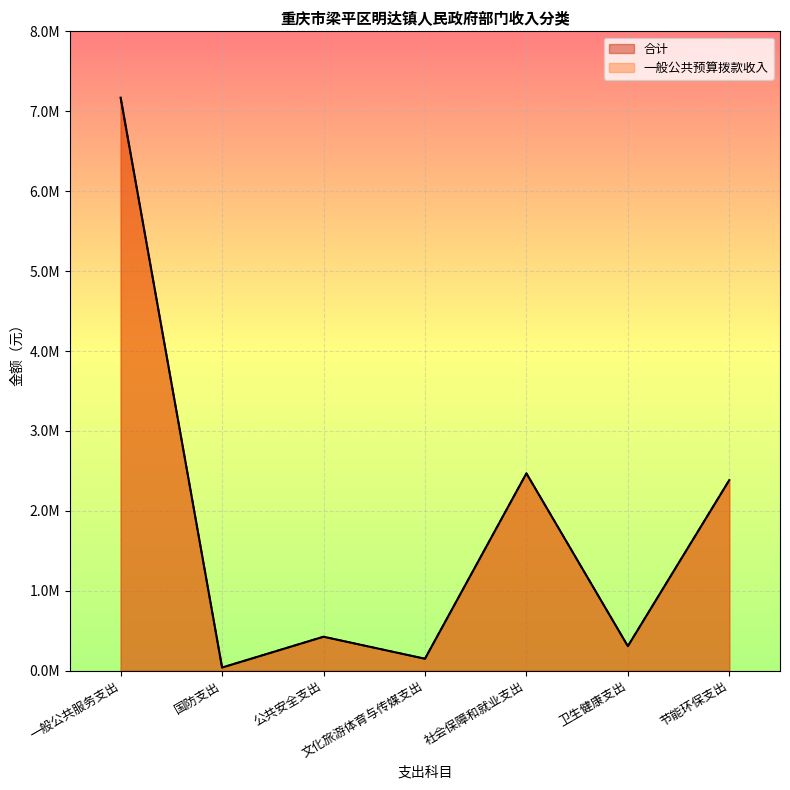

Is it true that 合计 equals 24815.9 at 国防支出?

False